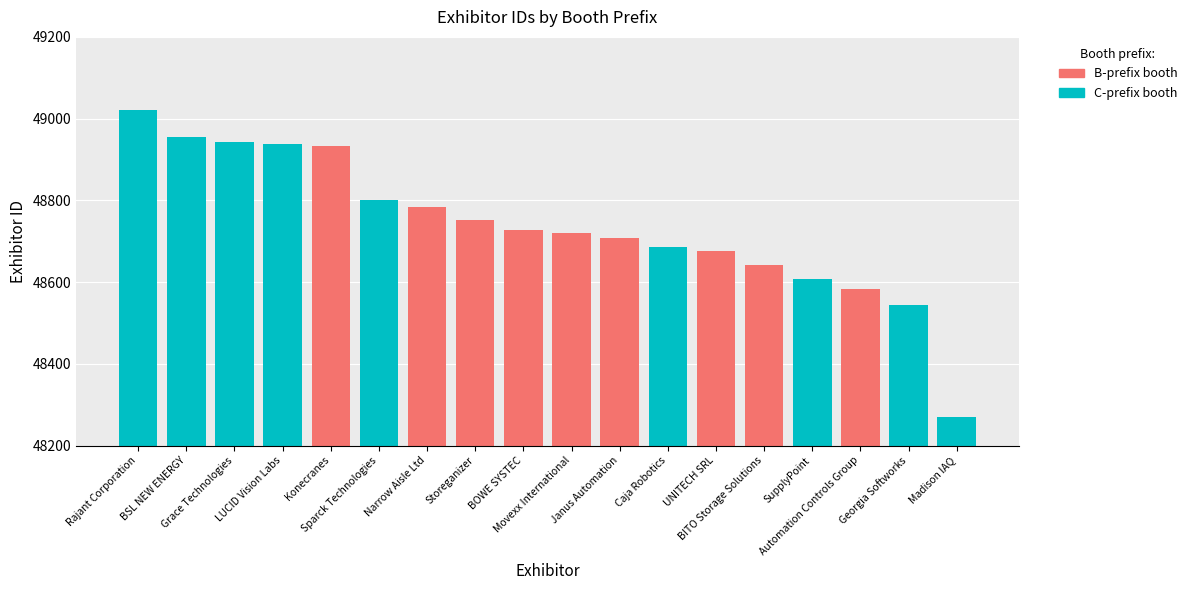

List the series in order of their peak value, highest first.

C-prefix, B-prefix